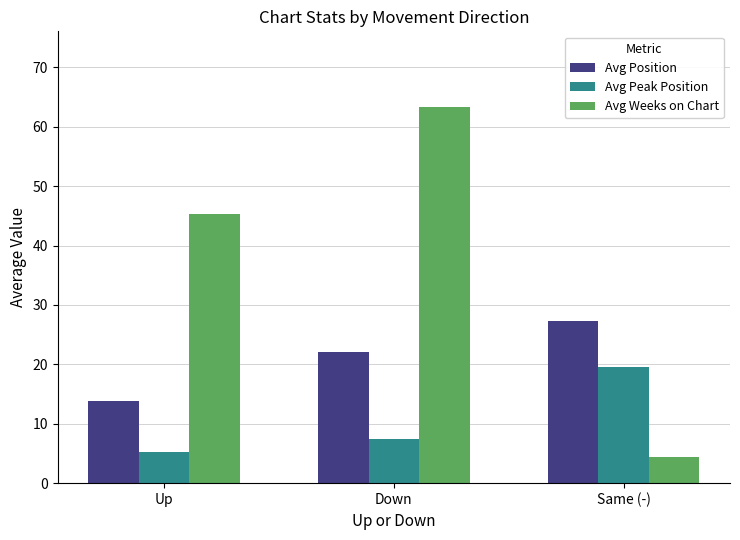

Which series has the largest total across all categories?

Avg Weeks on Chart